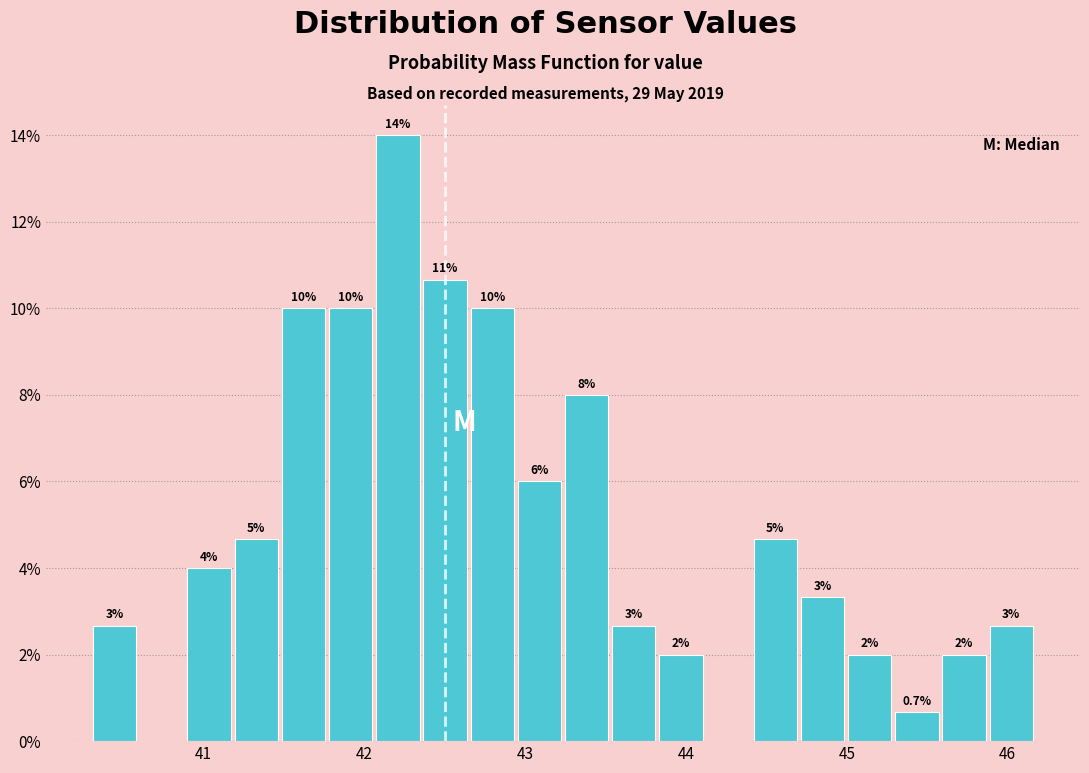

Read against the x-axis, roughly where is the centre of the tallest bar?

42.2